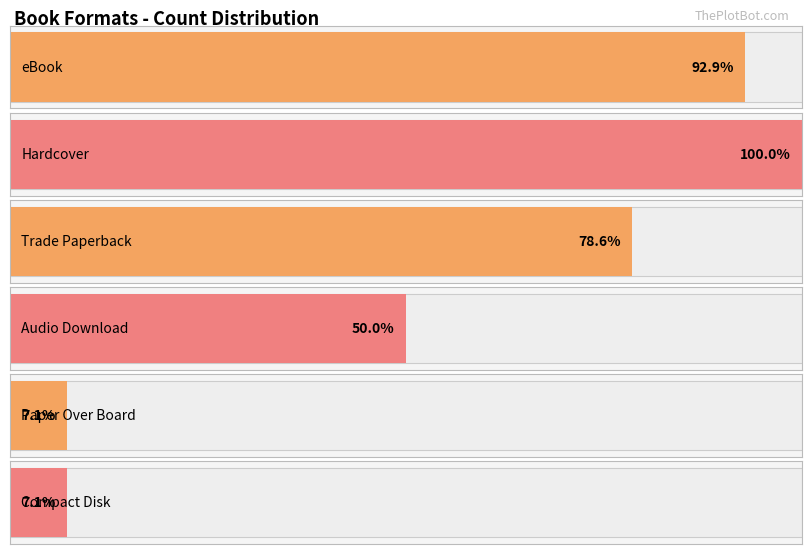

What is the greatest value displayed?

14